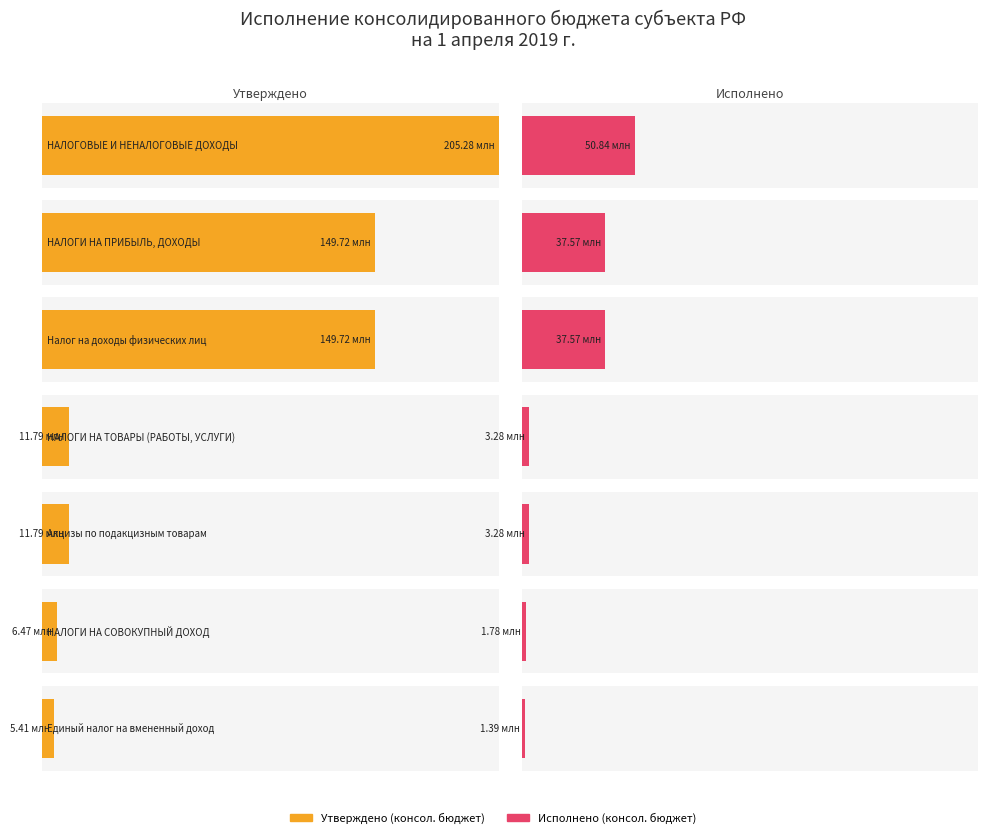

True or false: Исполнено (консол. бюджет) has a value of 37566022.8 at 1.

True